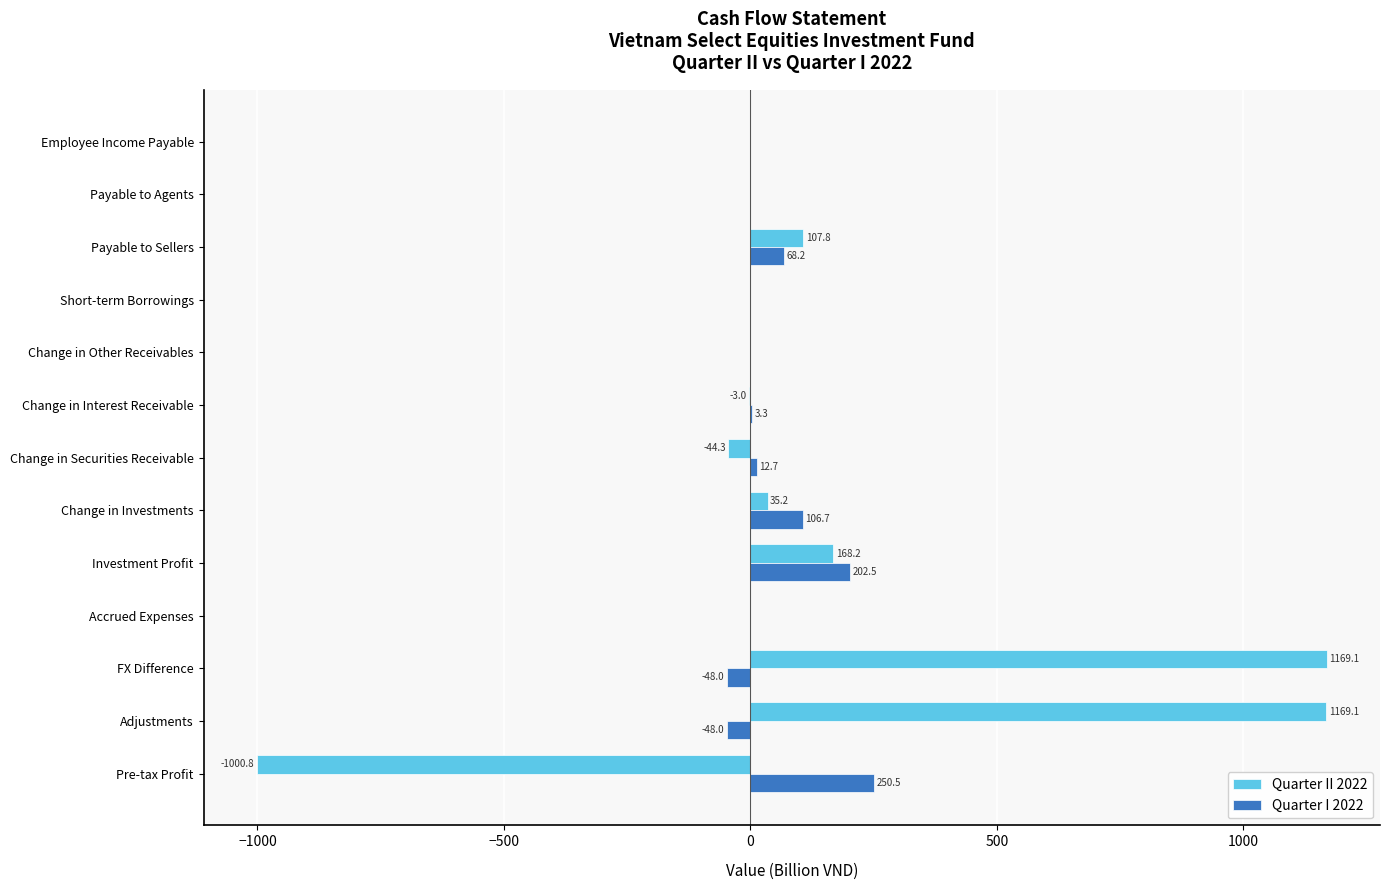

What is the maximum value shown in the chart?

1169.1